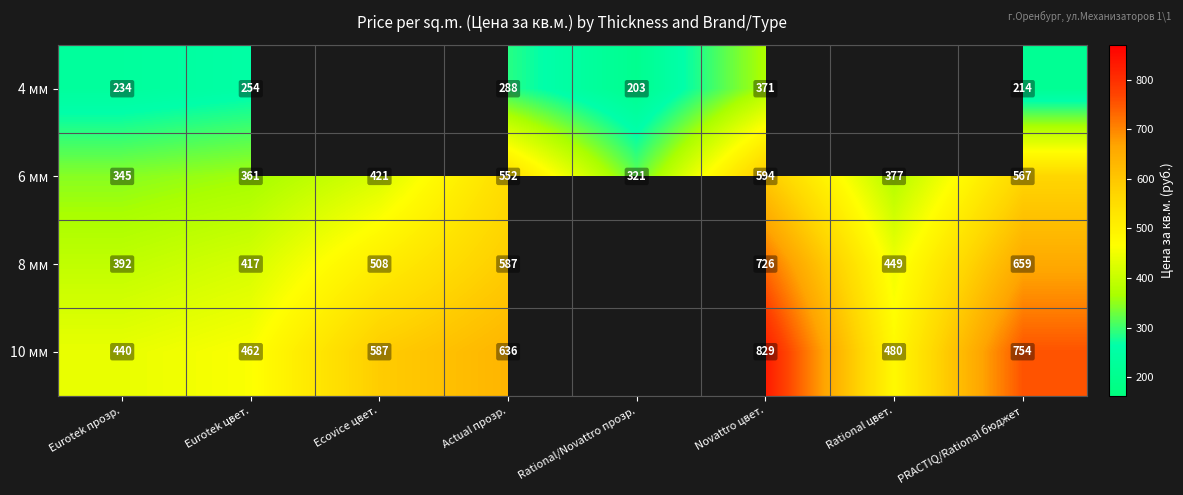

Is the value of 6 мм at Rational/Novattro прозр. greater than the value of 4 мм at Actual прозр.?

Yes